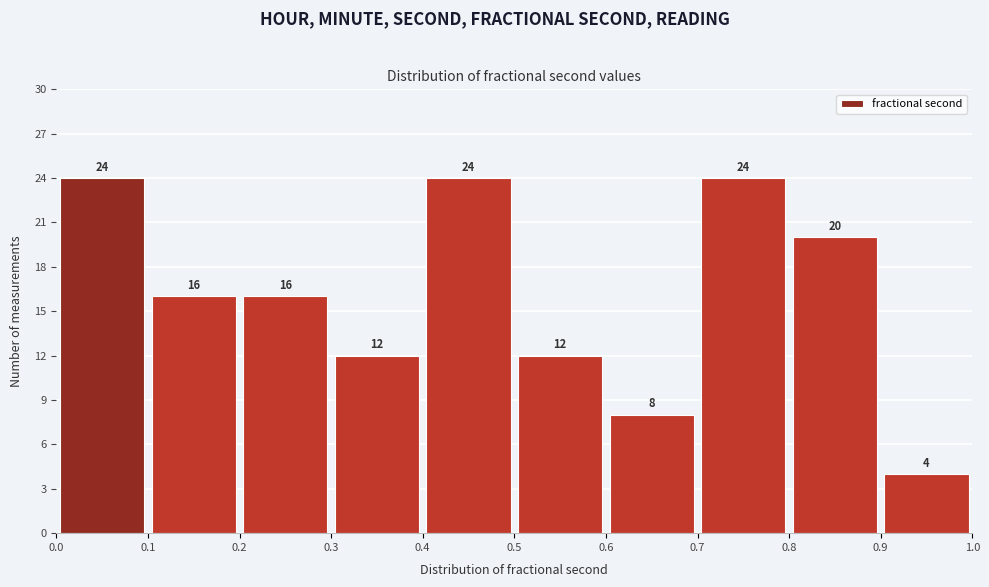

How tall is the bar that spans 0.8 to 0.9 on the x-axis?

20